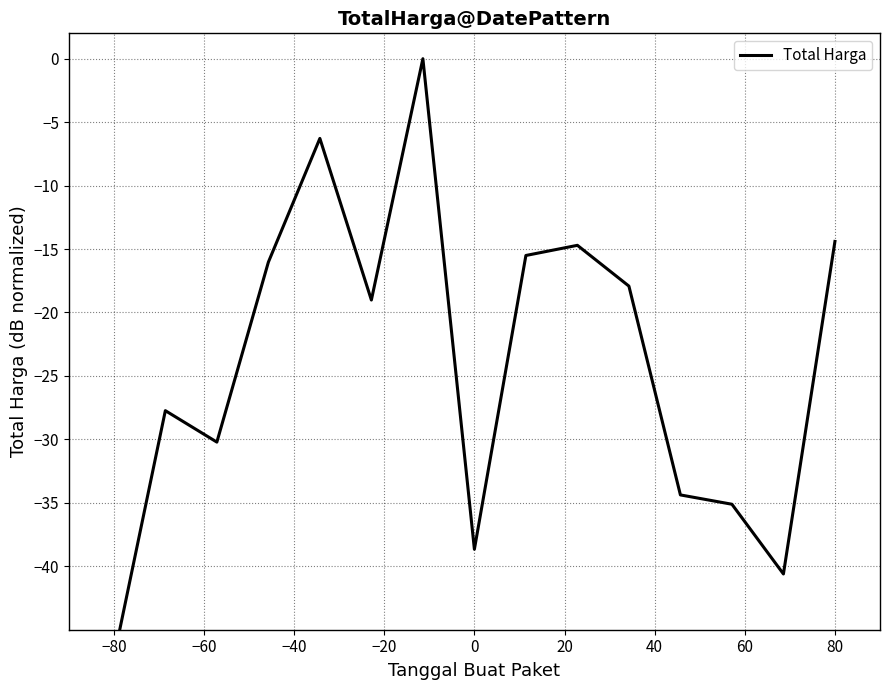

Count the number of categories in the chart.

15